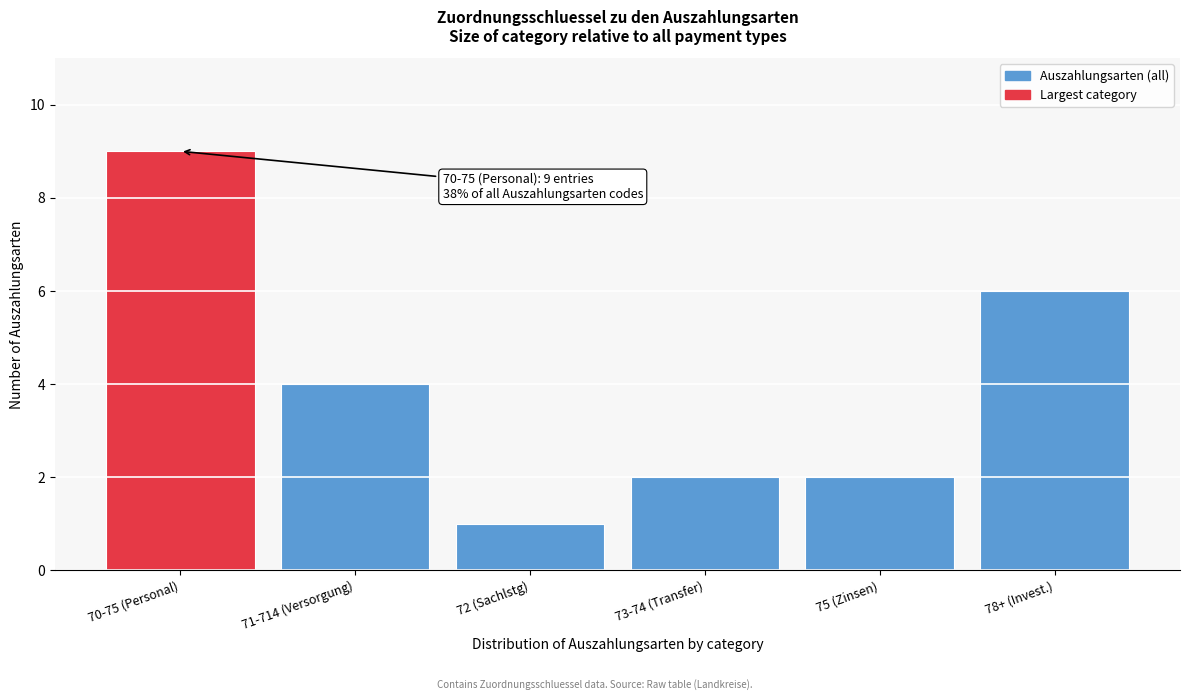

Reading right to left, what are all the values shown in this chart?

78+ (Invest.)=6	75 (Zinsen)=2	73-74 (Transfer)=2	72 (Sachlstg)=1	71-714 (Versorgung)=4	70-75 (Personal)=9